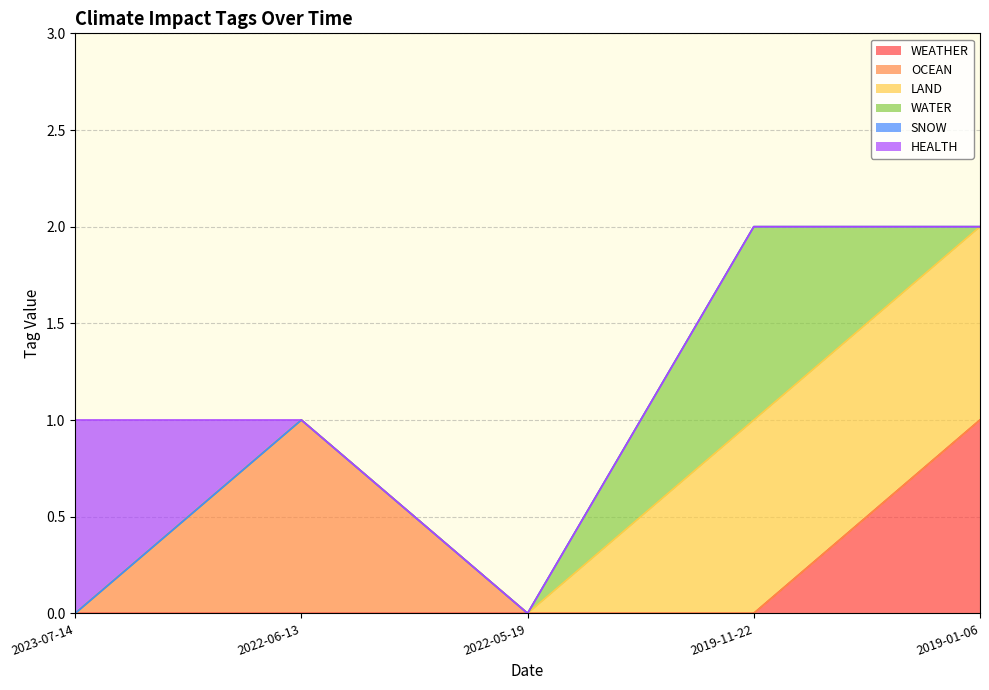

What is the label of the 2nd point from the left?

2022-06-13